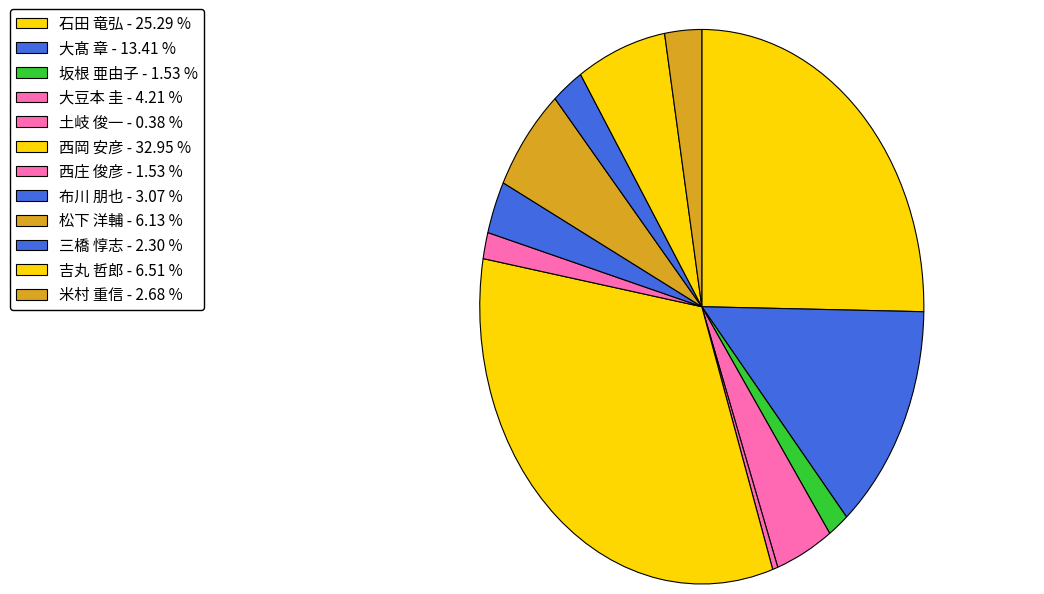

Count the number of slices in the pie.

12